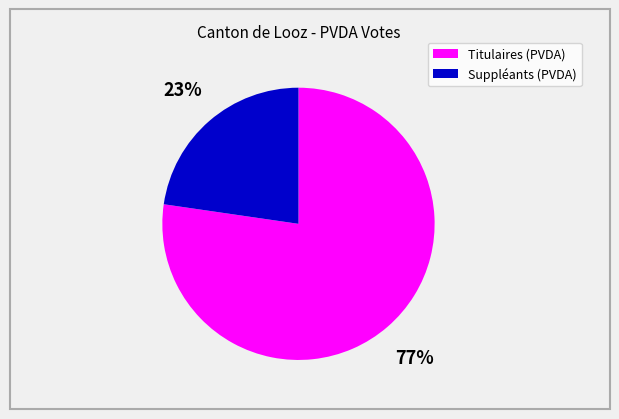

How many slices are in this pie chart?

2